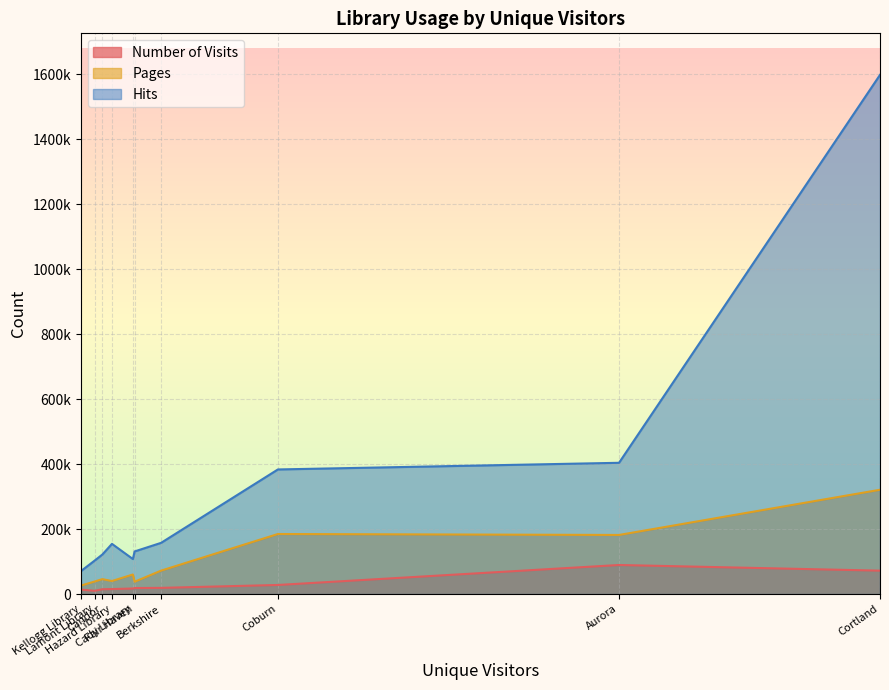

How many lines are shown in the chart?

3